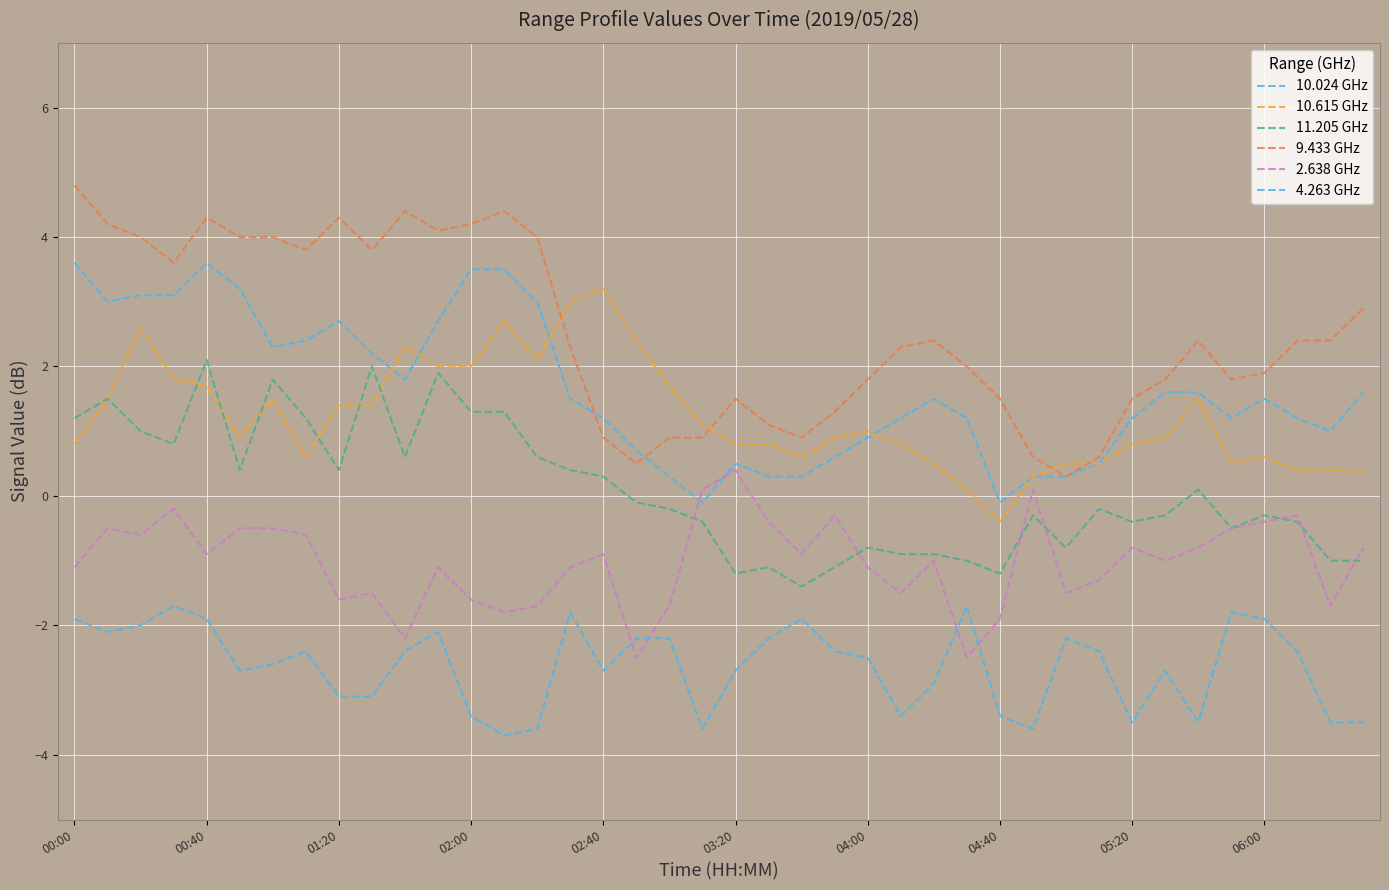

What is the average value of the 9.433 GHz series?

2.5